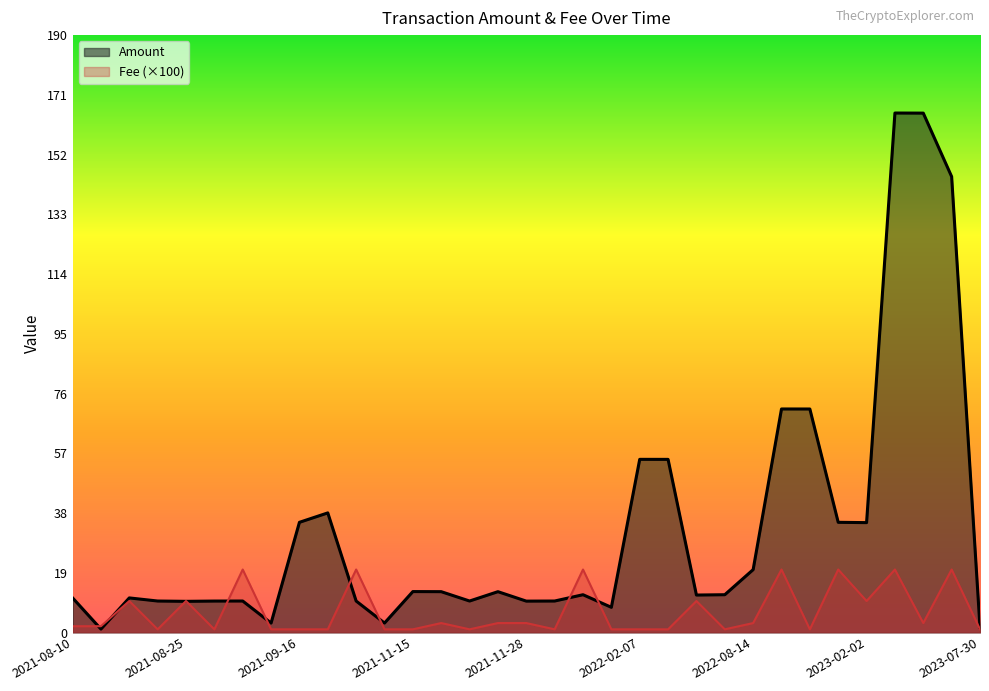

List the series in order of their peak value, lowest first.

Fee (×100), Amount